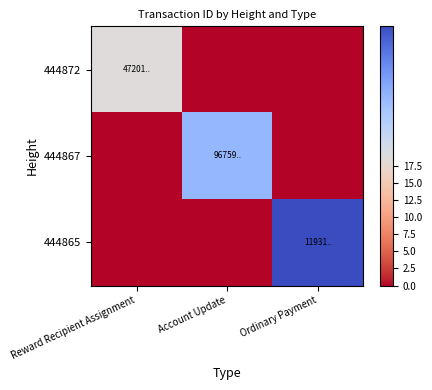

What is the total value across all series at Ordinary Payment?

19.1